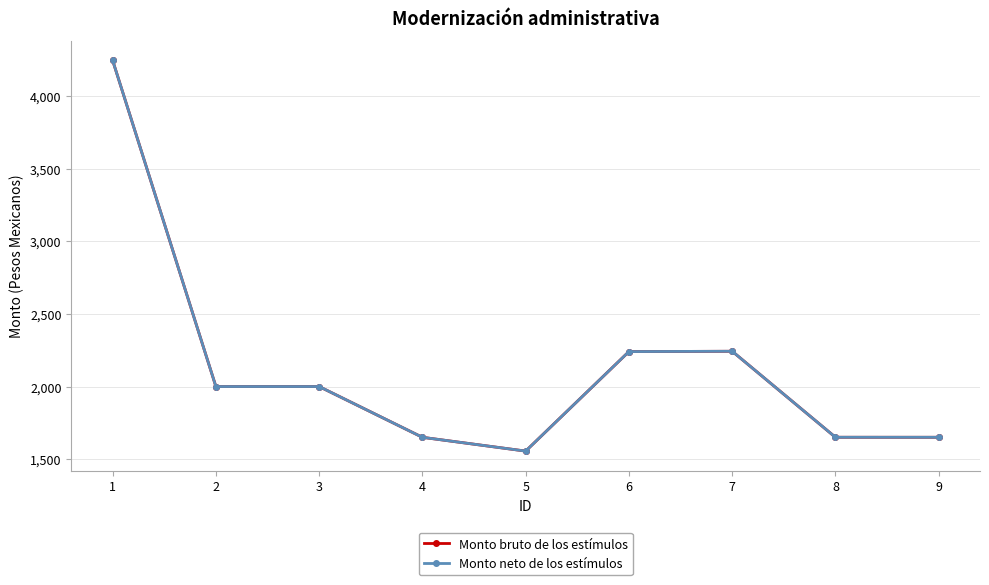

Is this an area chart (filled region under the line)?

No